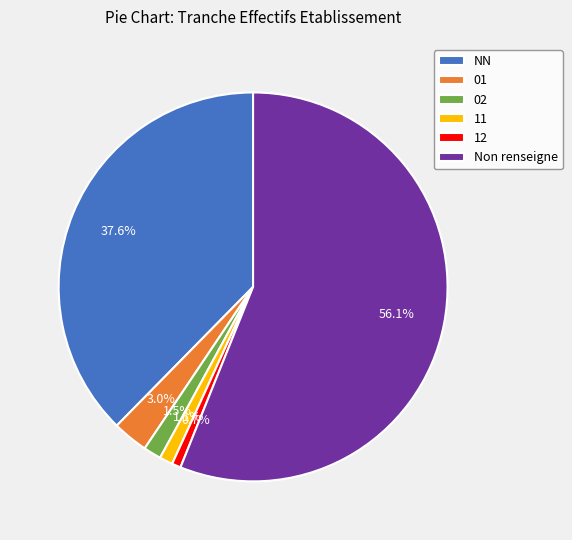

How much of the chart is everything except Non renseigne?

43.9%